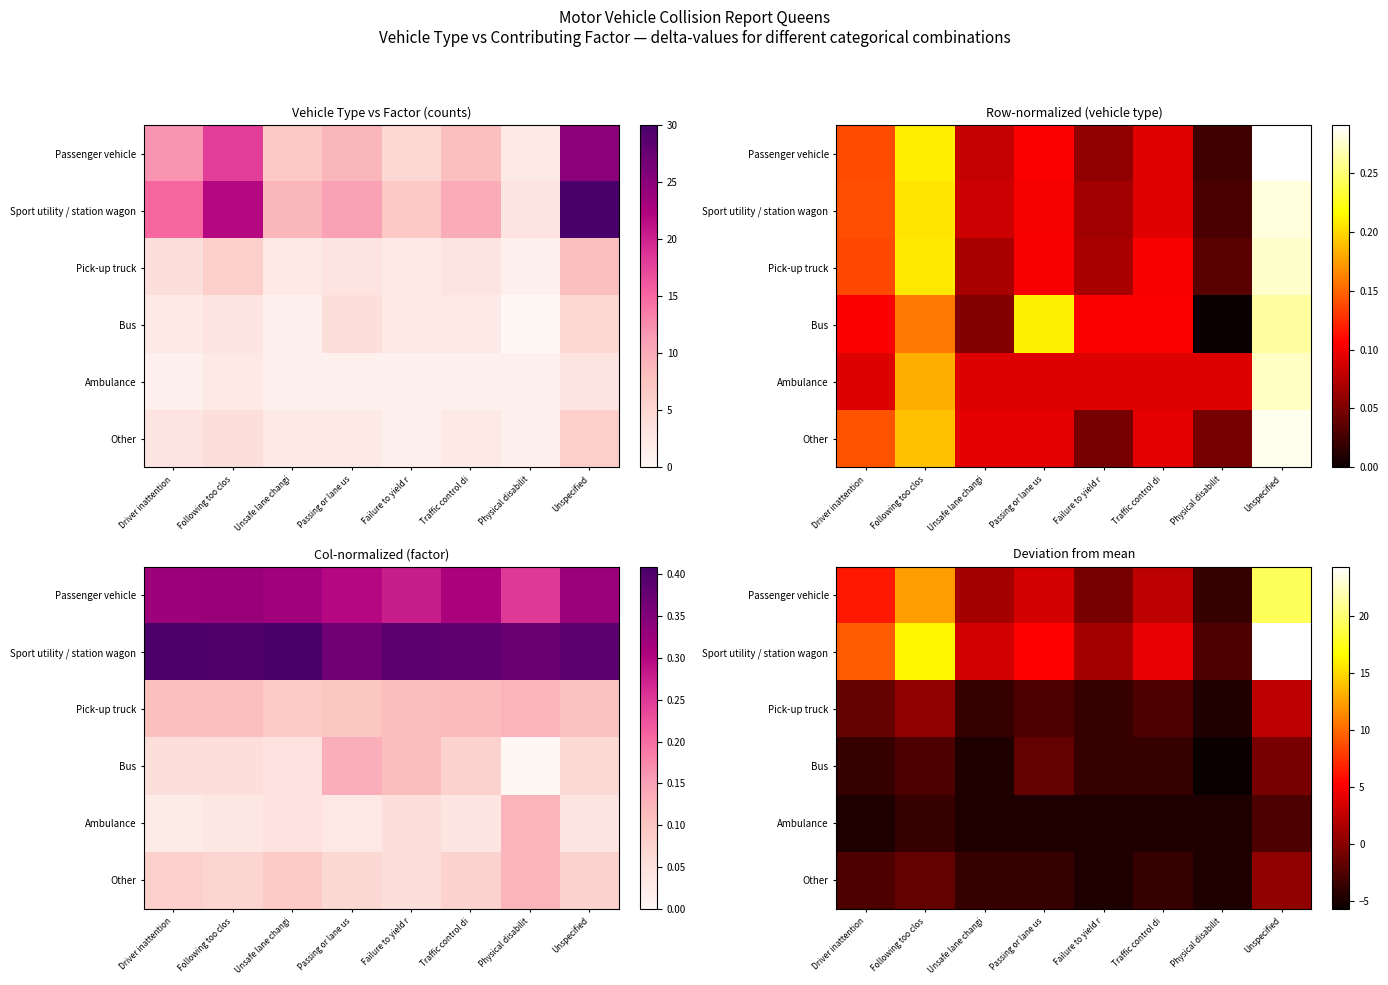

What is the maximum value shown in the chart?

24.3